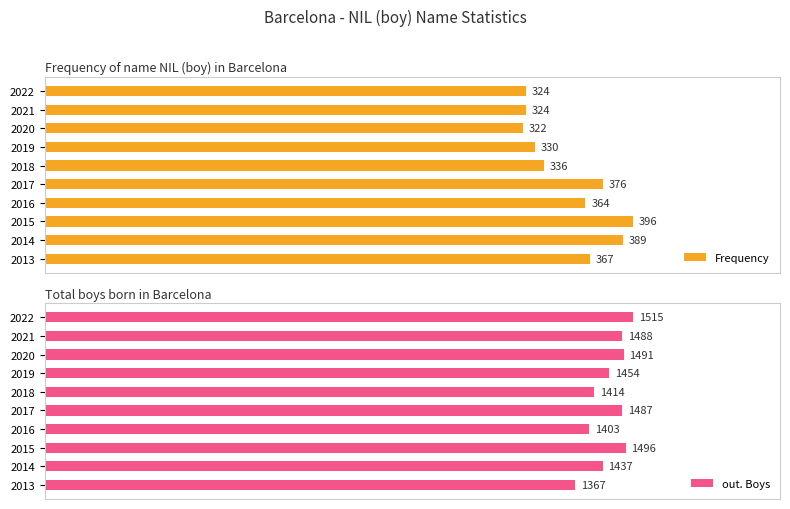

At how many categories does at least one series exceed 0?

10